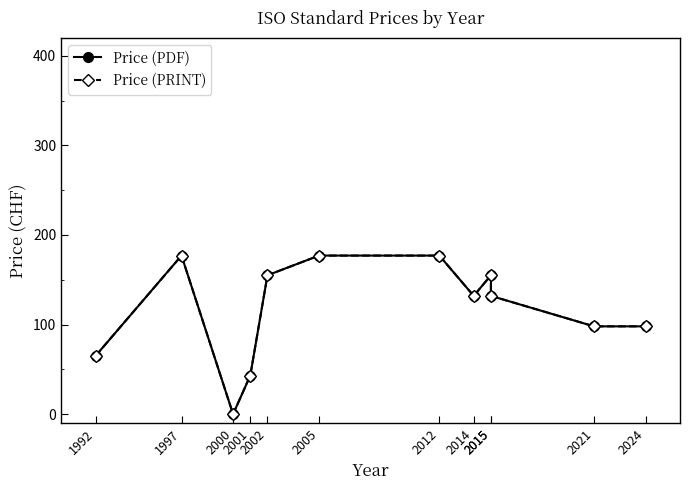

List the series in order of their peak value, highest first.

Price (PDF), Price (PRINT)